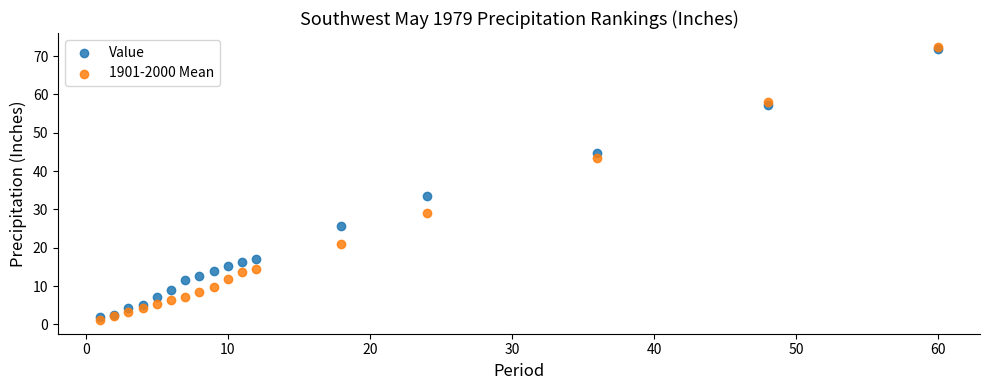

What are all the series names shown in the legend?

Value, 1901-2000 Mean